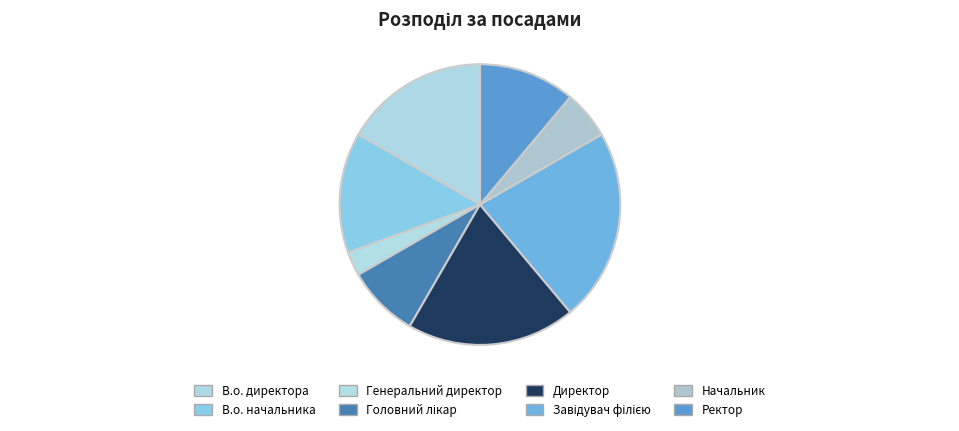

Between Начальник and В.о. директора, which is larger?

В.о. директора